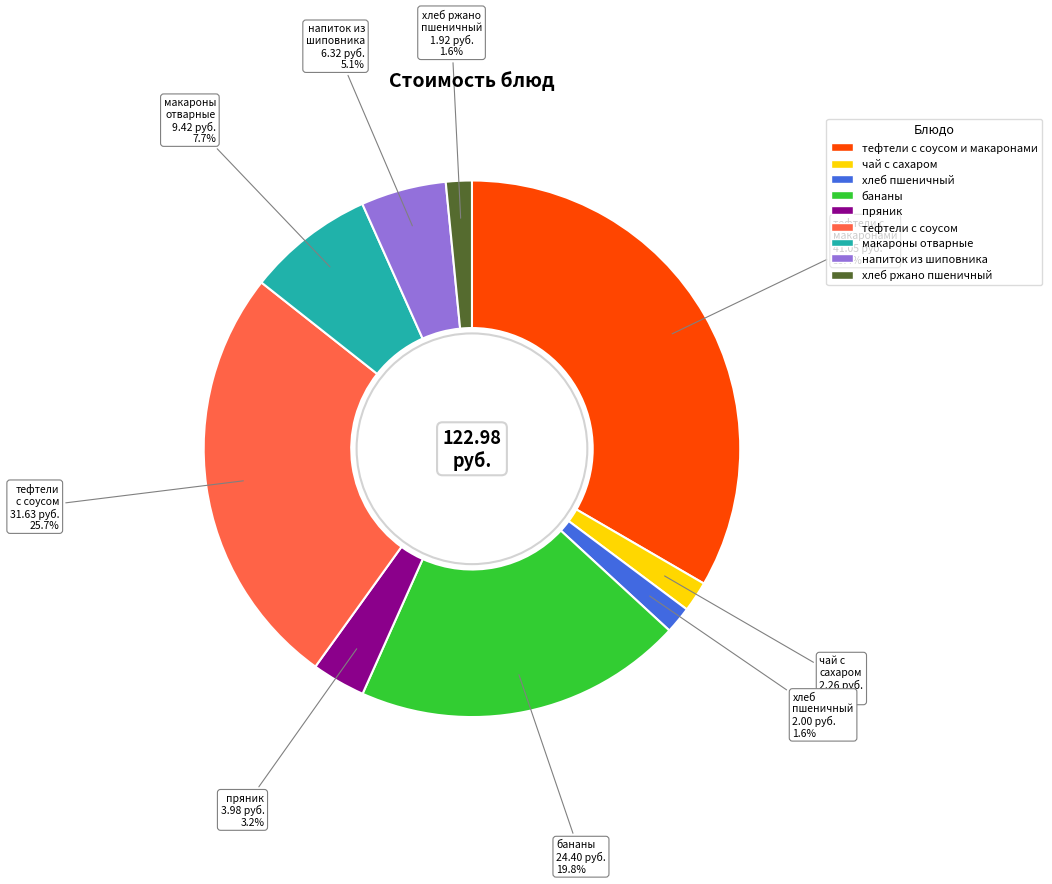

Which slice is the largest?

тефтели с соусом и макаронами